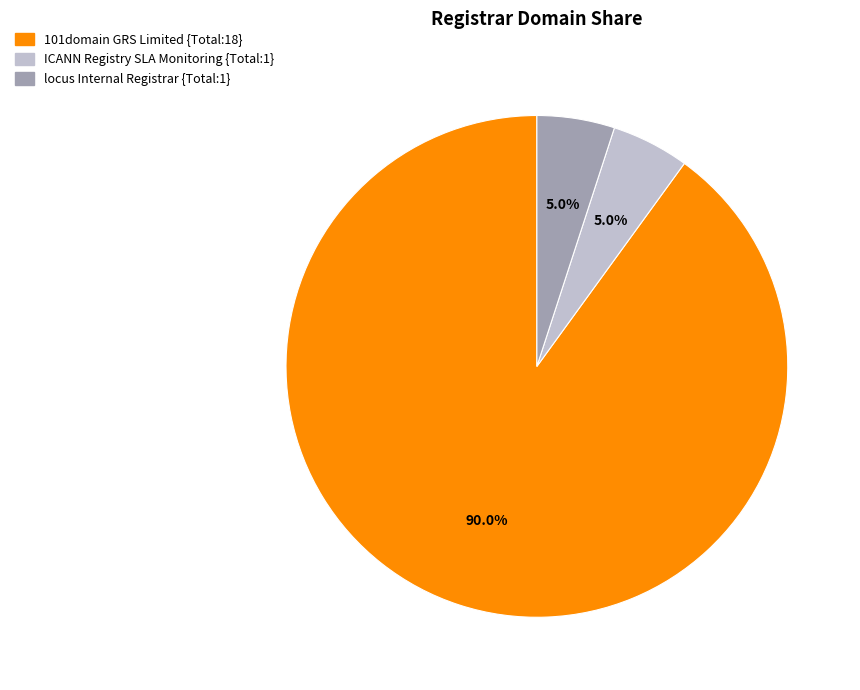

Does 101domain GRS Limited account for over 50% of the chart?

Yes